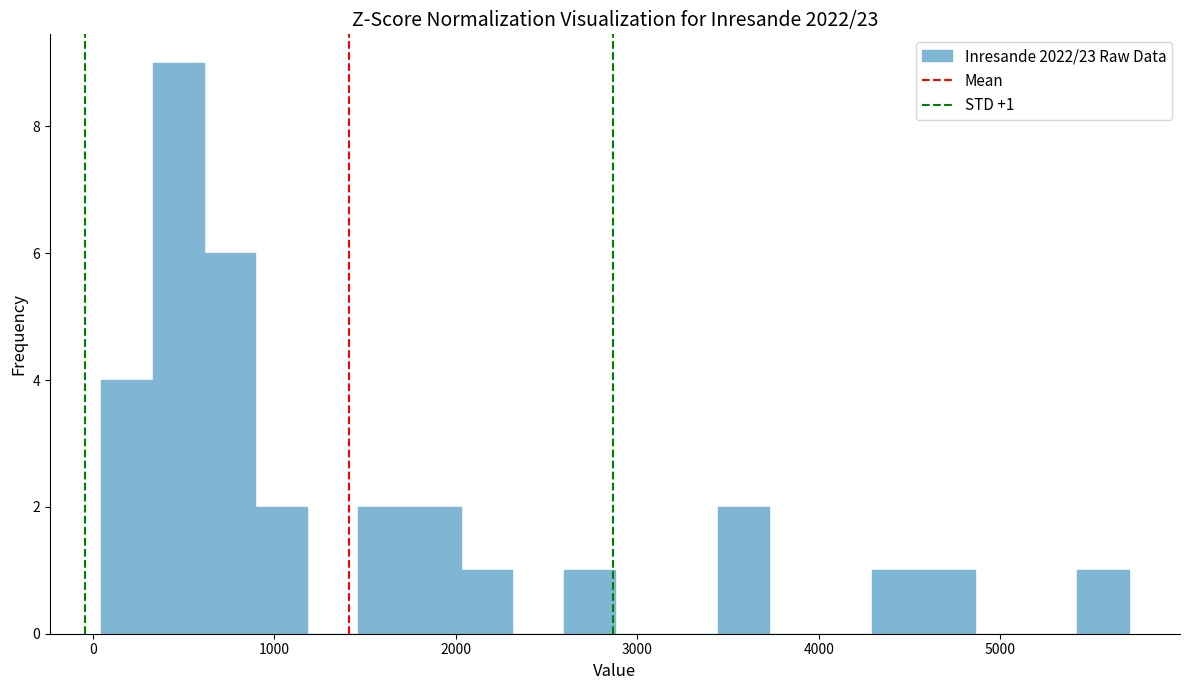

Read against the x-axis, roughly where is the centre of the tallest bar?

500